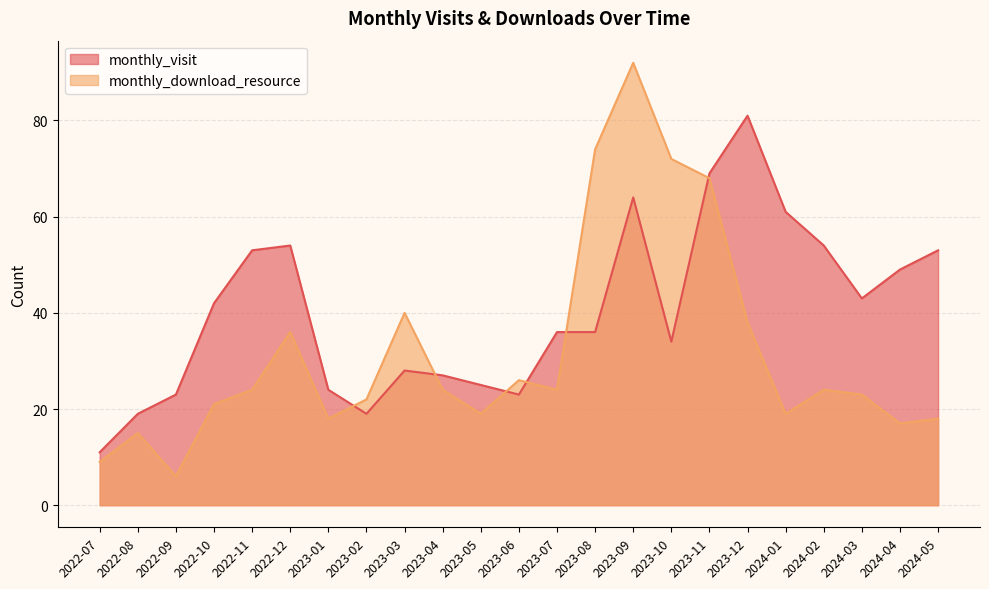

What are all the series names shown in the legend?

monthly_visit, monthly_download_resource